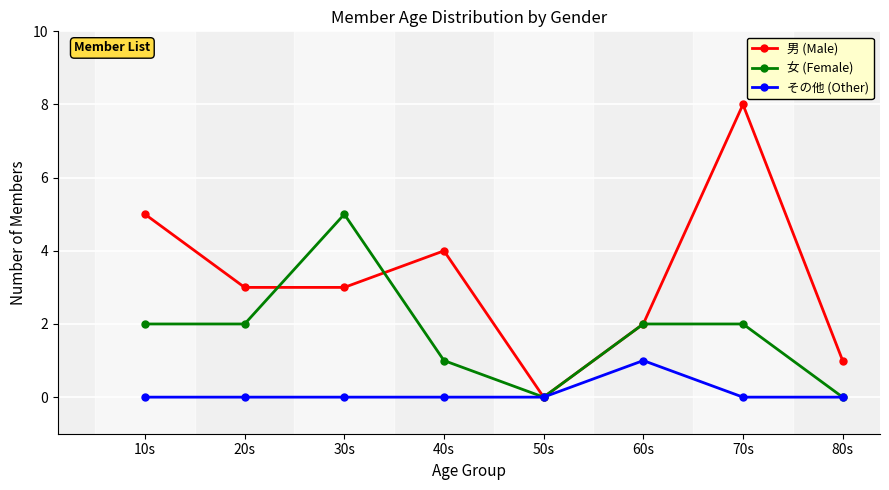

What is the sum of the 男 (Male) values at 30s and 20s?

6